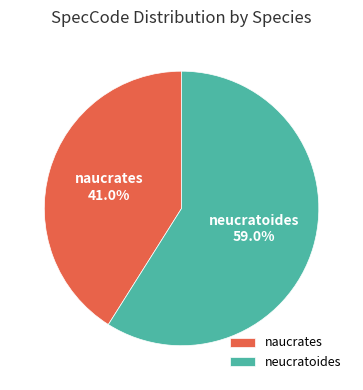

Rank the categories by value from highest to lowest.

neucratoides, naucrates